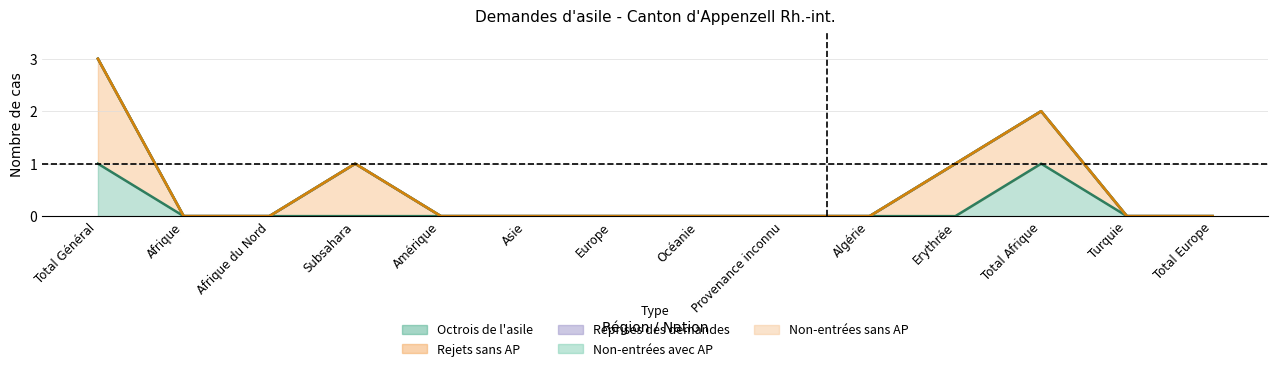

Reading right to left, extract all data points from this chart.

Octrois de l'asile: Total Europe=0	Turquie=0	Total Afrique=1	Erythrée=0	Algérie=0	Provenance inconnu=0	Océanie=0	Europe=0	Asie=0	Amérique=0	Subsahara=0	Afrique du Nord=0	Afrique=0	Total Général=1
Rejets sans AP: Total Europe=0	Turquie=0	Total Afrique=1	Erythrée=1	Algérie=0	Provenance inconnu=0	Océanie=0	Europe=0	Asie=0	Amérique=0	Subsahara=1	Afrique du Nord=0	Afrique=0	Total Général=2
Reprises des demandes: Total Europe=0	Turquie=0	Total Afrique=0	Erythrée=0	Algérie=0	Provenance inconnu=0	Océanie=0	Europe=0	Asie=0	Amérique=0	Subsahara=0	Afrique du Nord=0	Afrique=0	Total Général=0
Non-entrées avec AP: Total Europe=0	Turquie=0	Total Afrique=0	Erythrée=0	Algérie=0	Provenance inconnu=0	Océanie=0	Europe=0	Asie=0	Amérique=0	Subsahara=0	Afrique du Nord=0	Afrique=0	Total Général=0
Non-entrées sans AP: Total Europe=0	Turquie=0	Total Afrique=0	Erythrée=0	Algérie=0	Provenance inconnu=0	Océanie=0	Europe=0	Asie=0	Amérique=0	Subsahara=0	Afrique du Nord=0	Afrique=0	Total Général=0